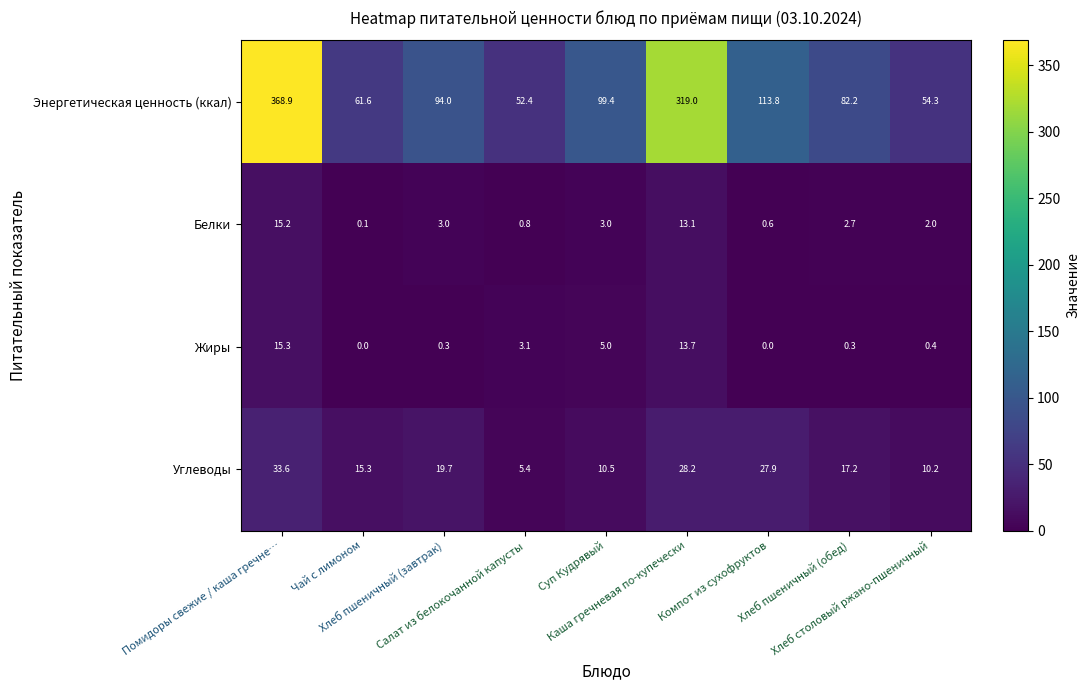

Which series has the largest total across all categories?

Энергетическая ценность (ккал)